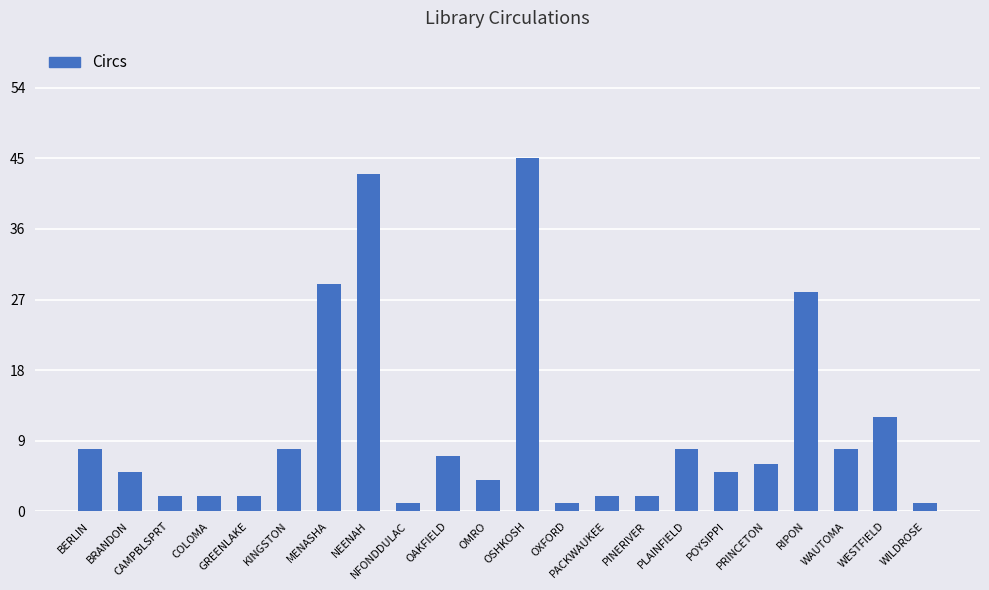

Is it true that the value at MENASHA is 29?

True